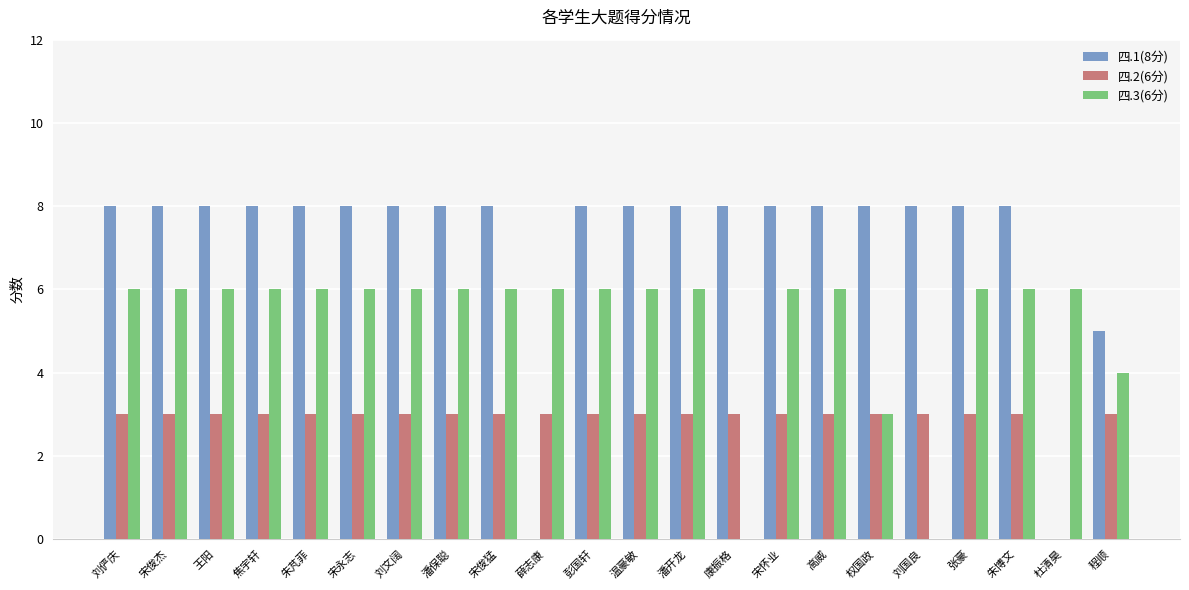

Between 薛志康 and 张豪, which series saw the biggest shift?

四.1(8分)